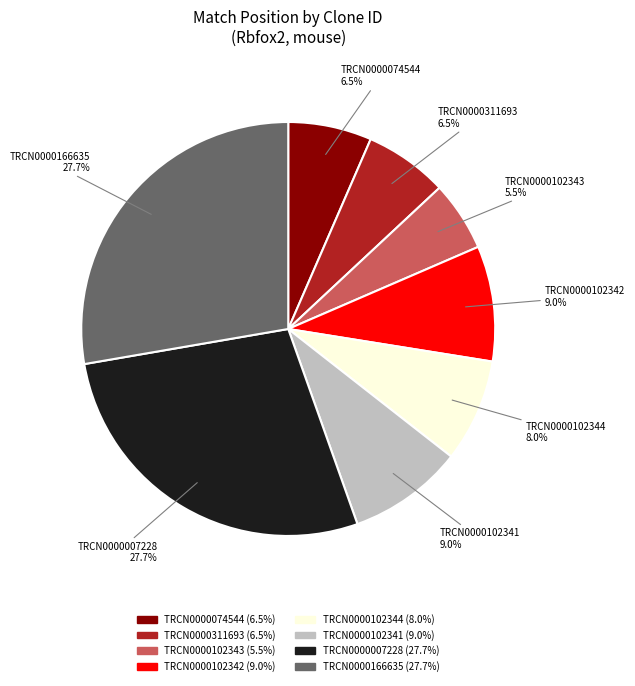

Which has a higher value, TRCN0000311693 or TRCN0000102343?

TRCN0000311693